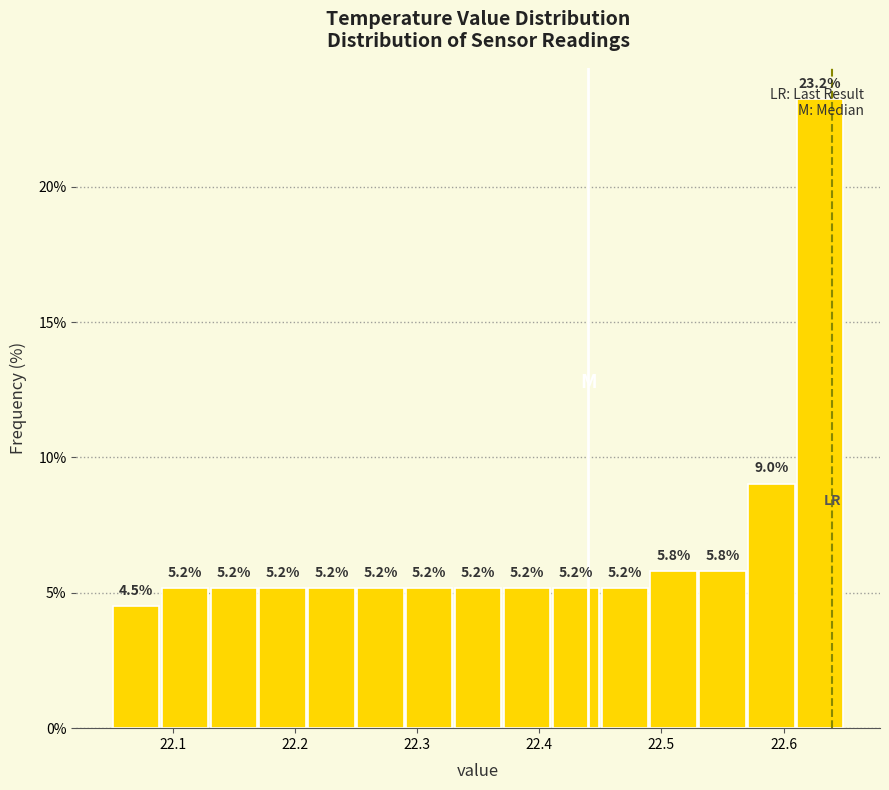

Over which range of the x-axis is the bar tallest?

22.61 to 22.65